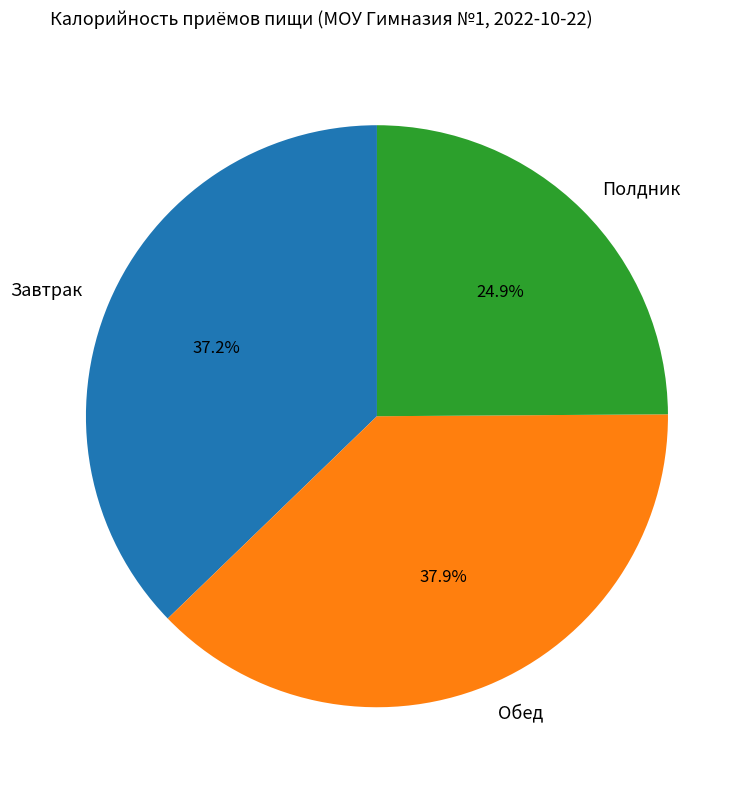

To the nearest percent, what portion does Полдник represent?

25%